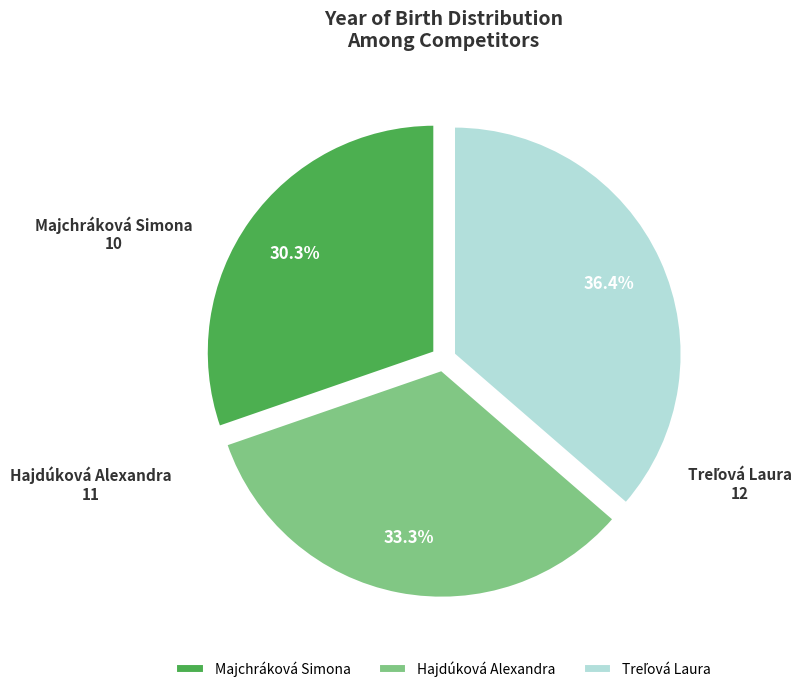

What is the ratio of the value at Hajdúková Alexandra to the value at Majchráková Simona?

1.1